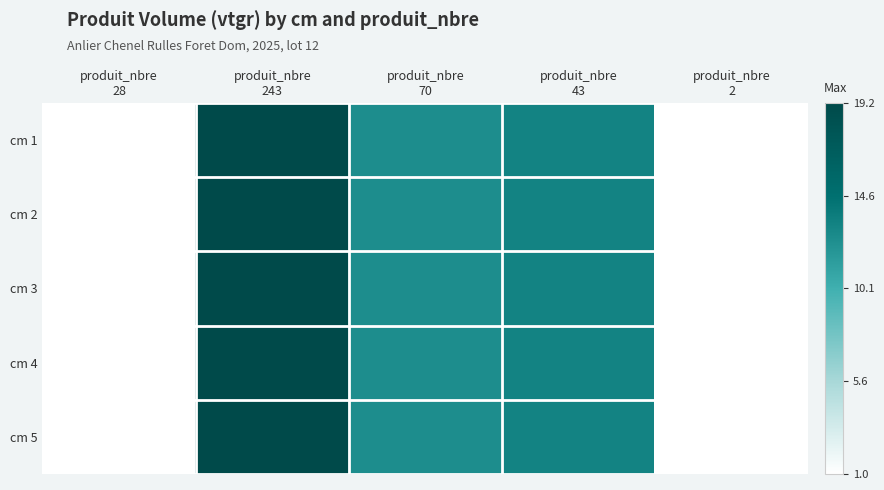

Reading left to right, what are all the values shown in this chart?

cm 1: produit_nbre
28=1.0	produit_nbre
243=19.2	produit_nbre
70=12.5	produit_nbre
43=13.3	produit_nbre
2=1.1
cm 2: produit_nbre
28=1.0	produit_nbre
243=19.2	produit_nbre
70=12.5	produit_nbre
43=13.3	produit_nbre
2=1.1
cm 3: produit_nbre
28=1.0	produit_nbre
243=19.2	produit_nbre
70=12.5	produit_nbre
43=13.3	produit_nbre
2=1.1
cm 4: produit_nbre
28=1.0	produit_nbre
243=19.2	produit_nbre
70=12.5	produit_nbre
43=13.3	produit_nbre
2=1.1
cm 5: produit_nbre
28=1.0	produit_nbre
243=19.2	produit_nbre
70=12.5	produit_nbre
43=13.3	produit_nbre
2=1.1